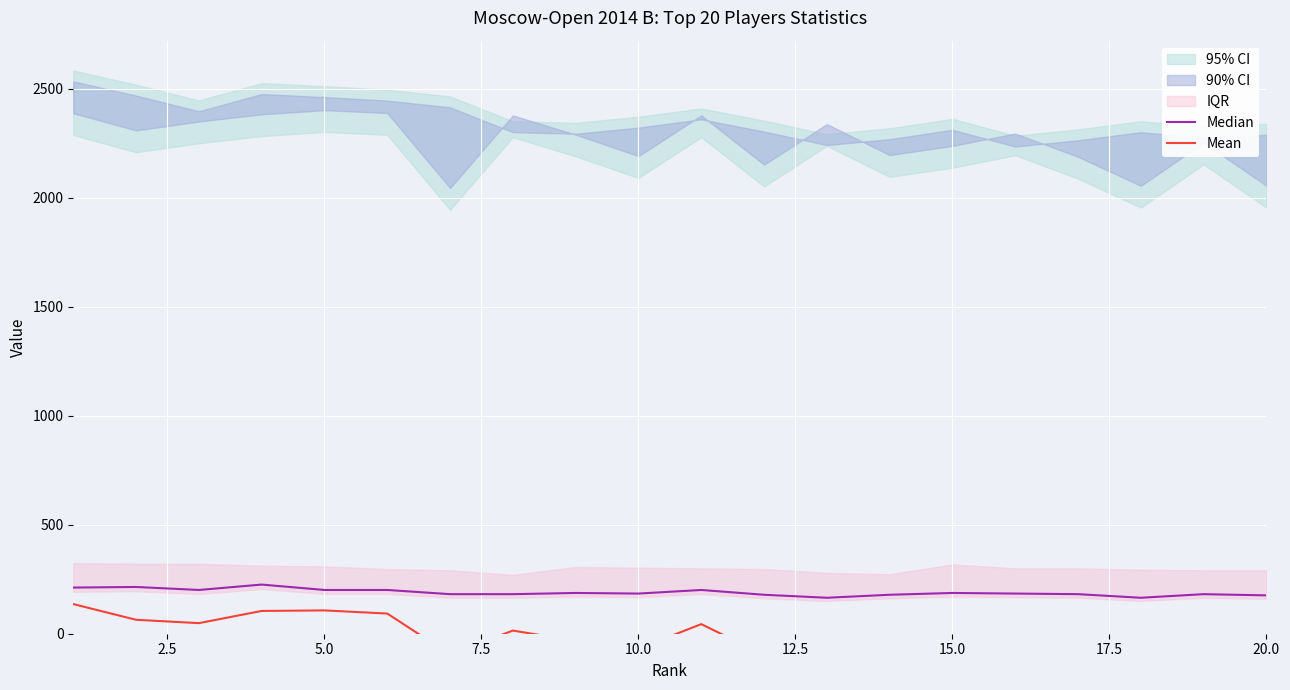

What is the difference between the second highest and second lowest values in the Median series?

49.5